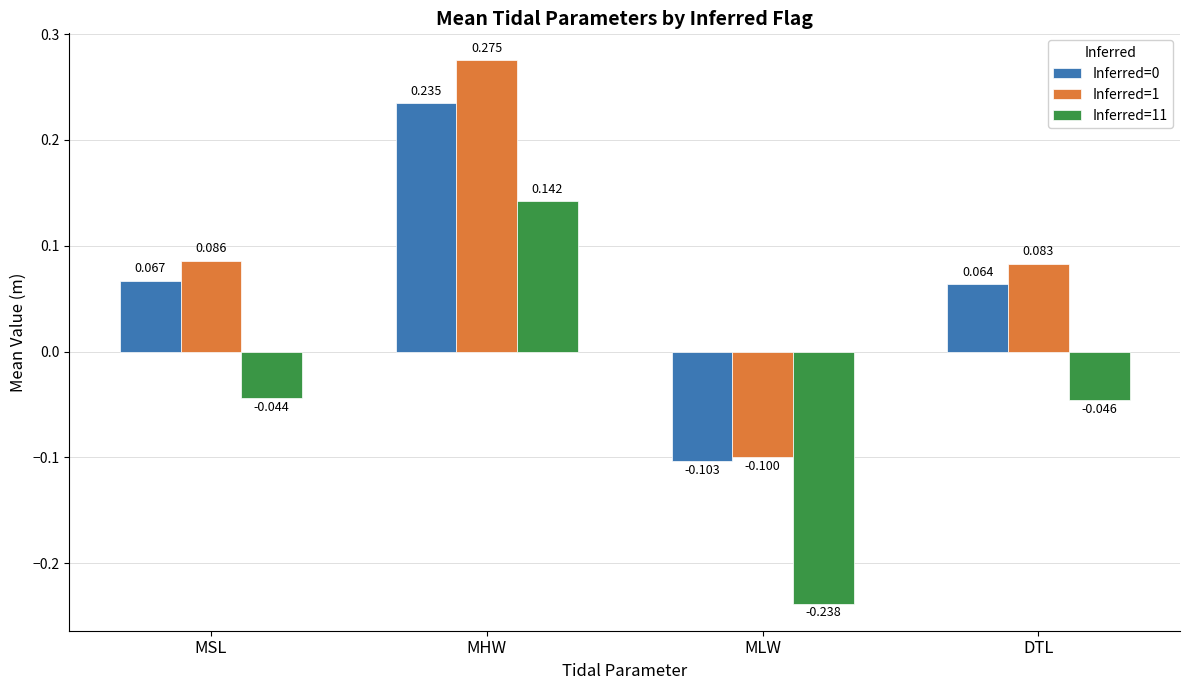

At how many categories does at least one series exceed 0?

3